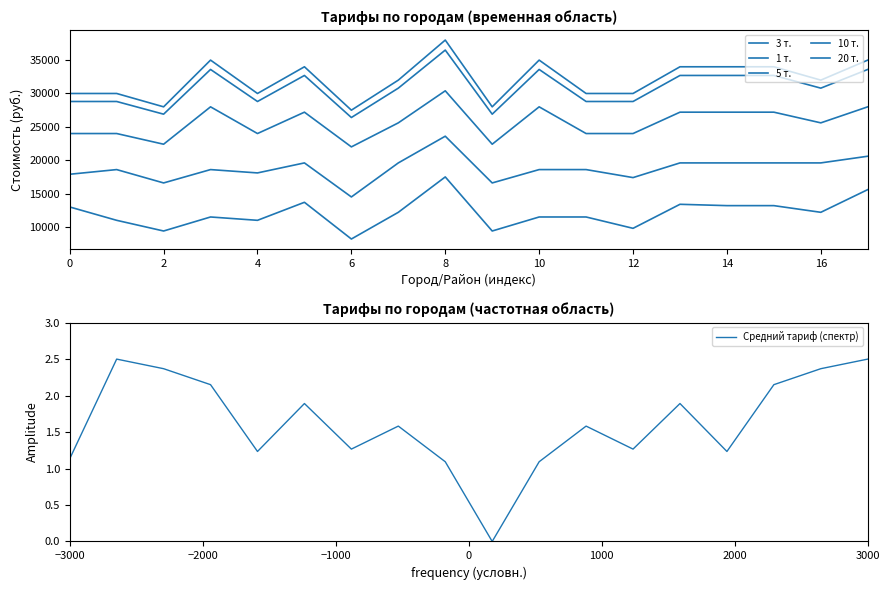

Where does the Средний тариф (спектр) series first go above 1?

−3000